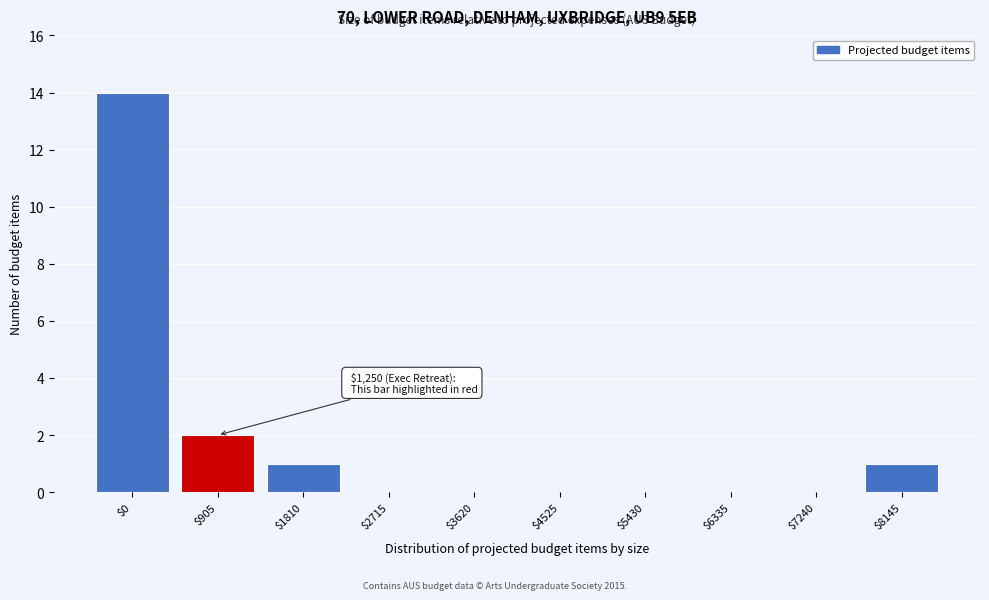

What is the sum of all values?

18